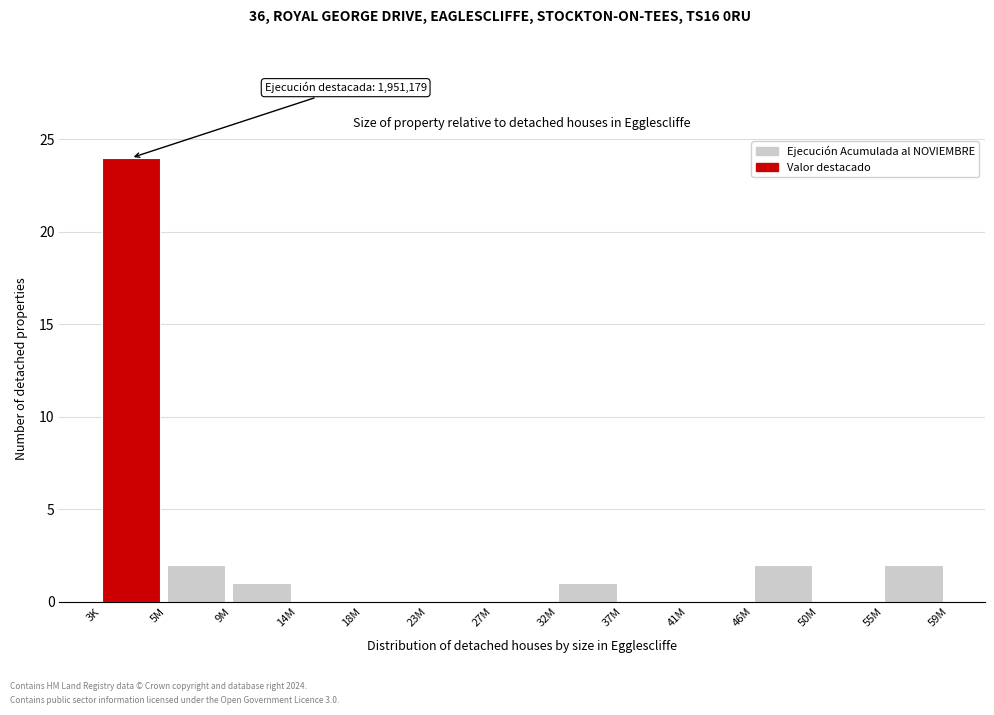

Reading left to right, what are all the values shown in this chart?

3K=24	5M=2	9M=1	14M=0	18M=0	23M=0	27M=0	32M=1	37M=0	41M=0	46M=2	50M=0	55M=2